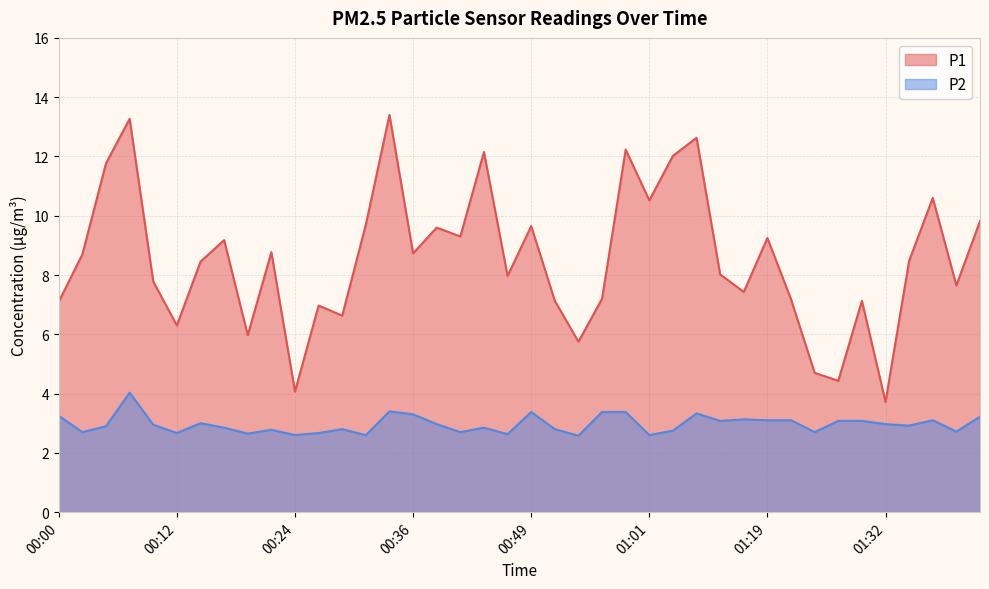

What is the total value across all series at 01:26?

7.5